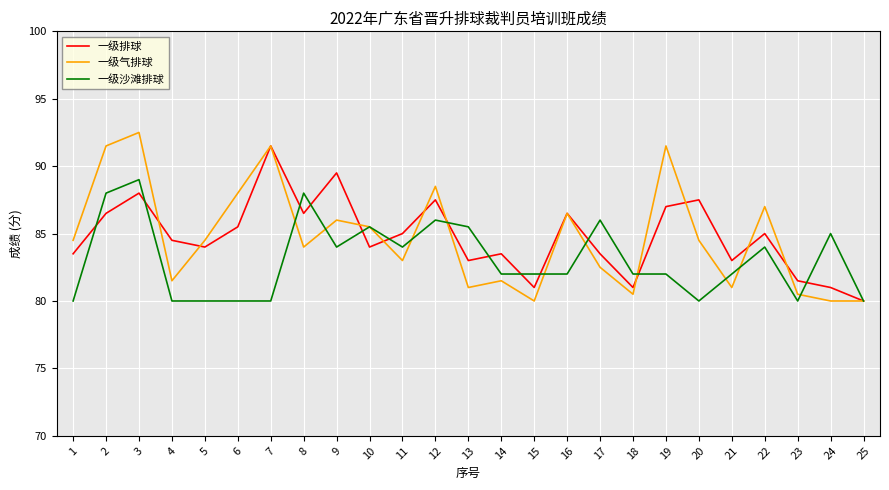

Does the chart display data point markers on the line(s)?

No